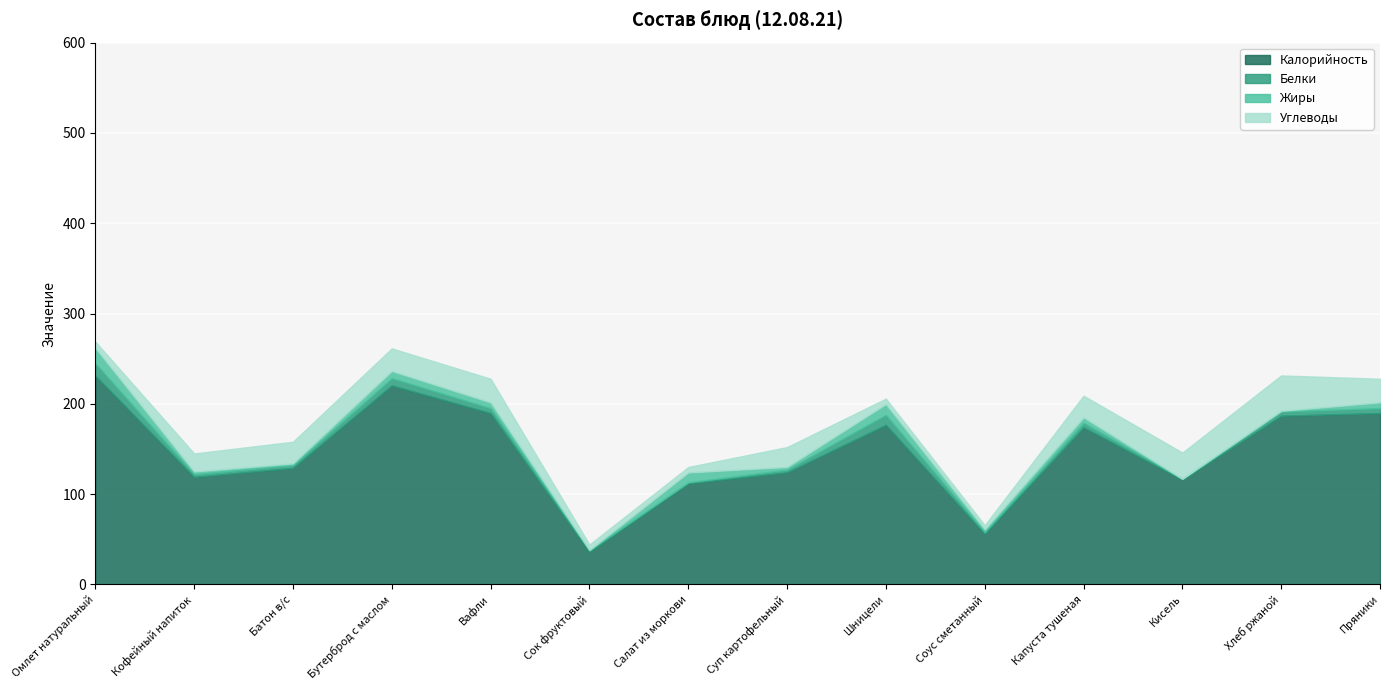

What is the sum of all Углеводы values?

265.1